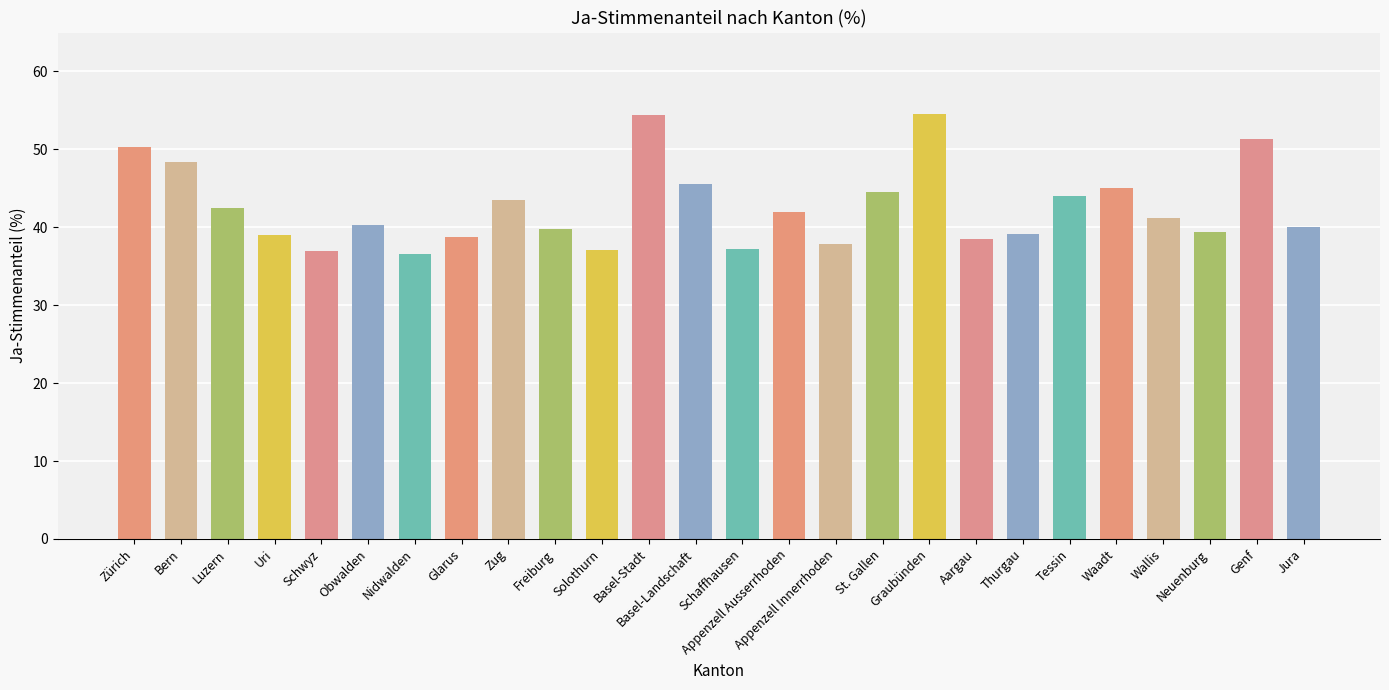

What is the sum of the values at Waadt and Bern?

93.5